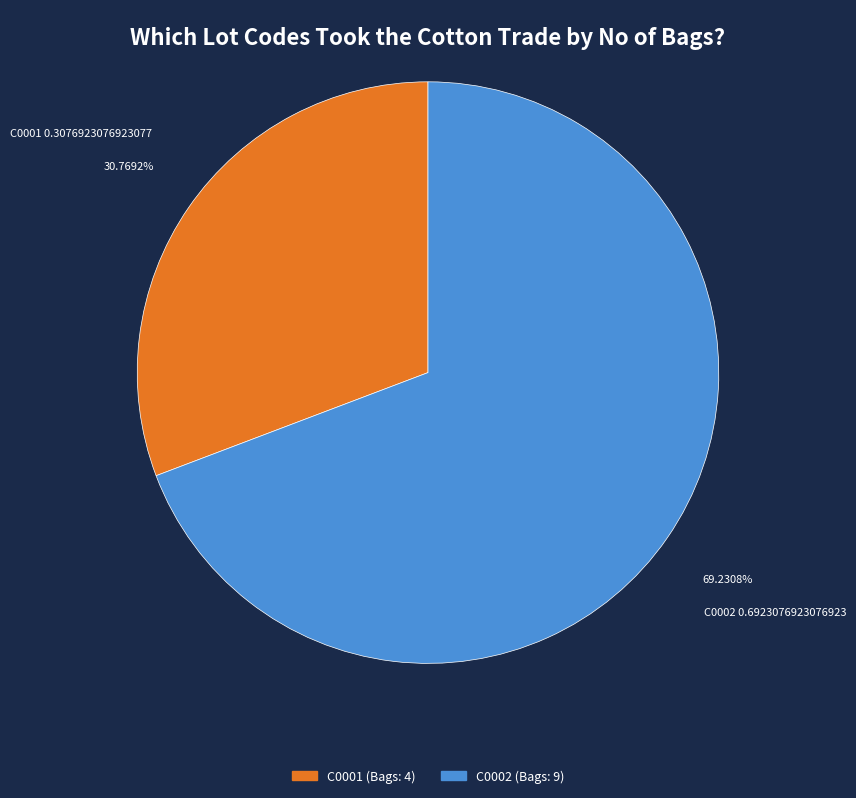

How much of the chart is everything except C0001?

69.2%